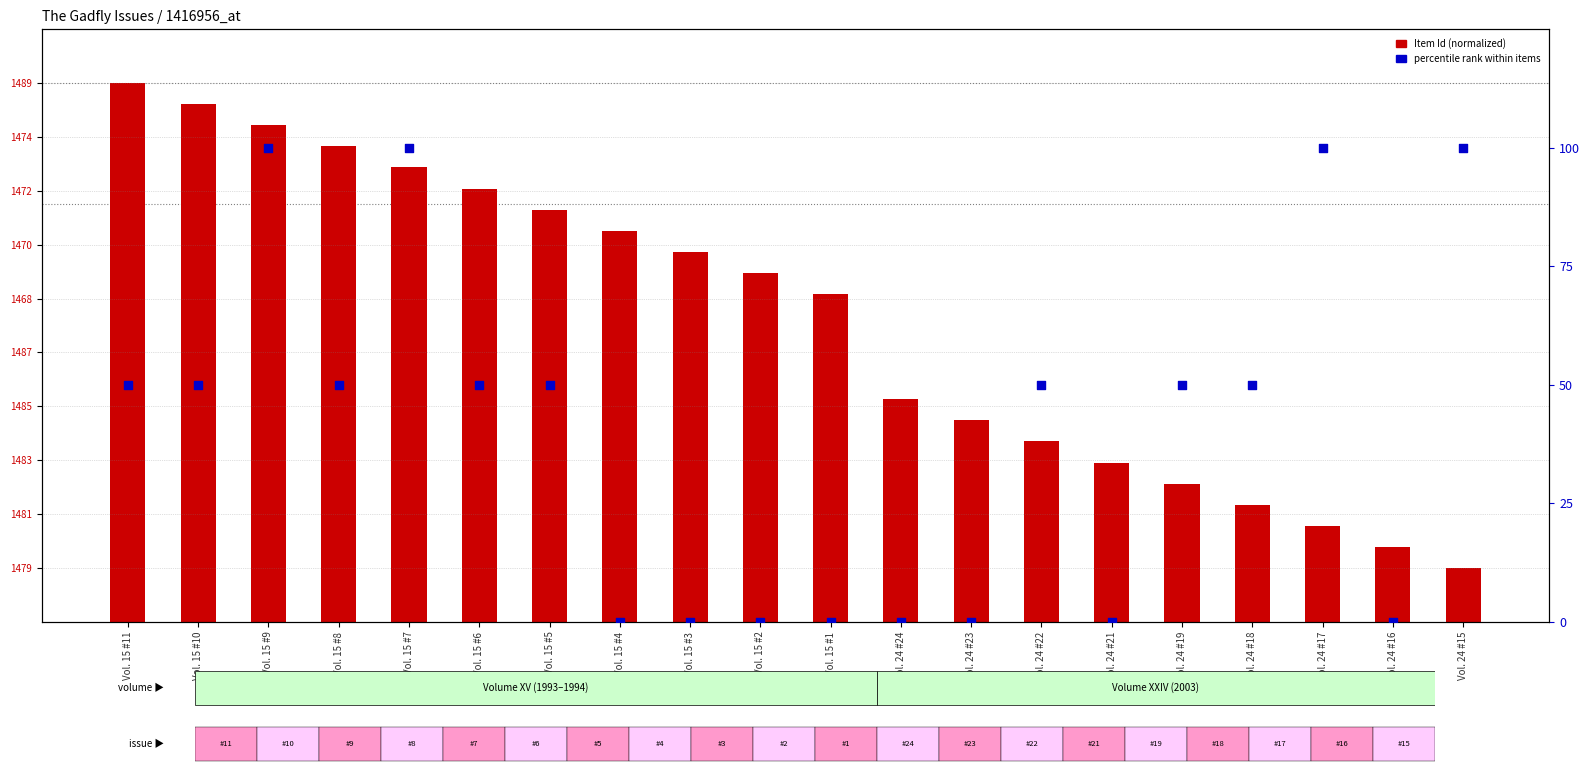

Which series has the largest Y range (max minus min)?

percentile rank within items